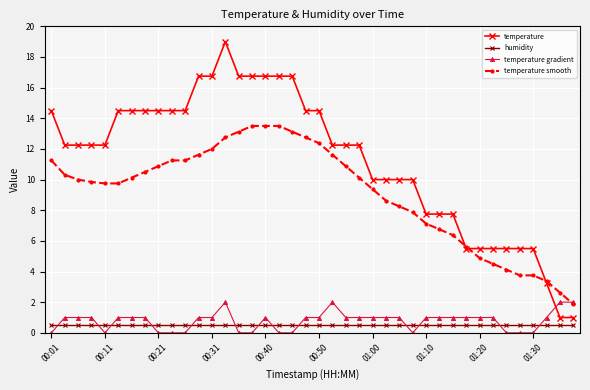

What is the highest value of the temperature smooth series?

13.5